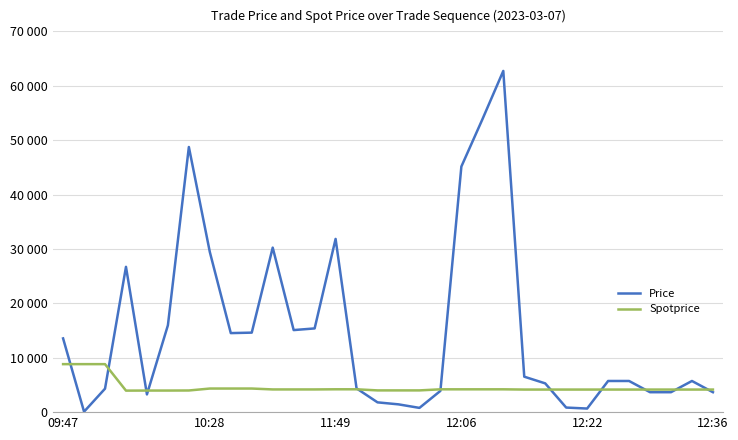

What is the highest value of the Price series?

62725.0